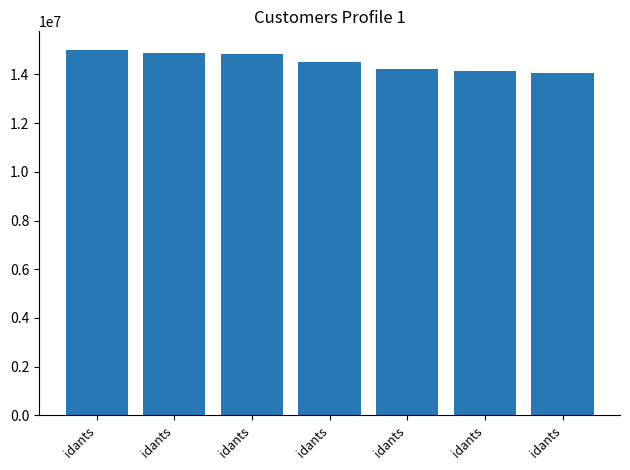

How many bars are there in total?

7